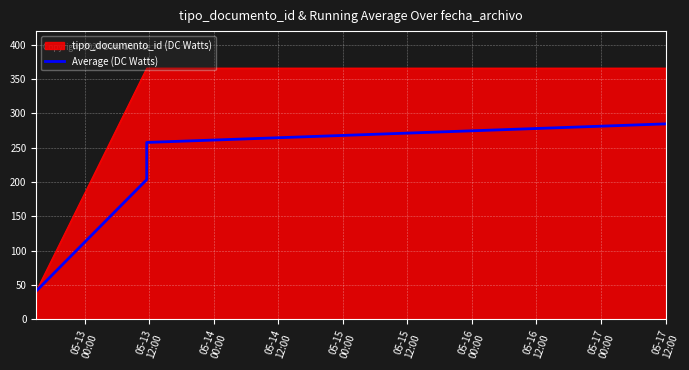

At which label does the data first exceed 257?

05-14
00:00